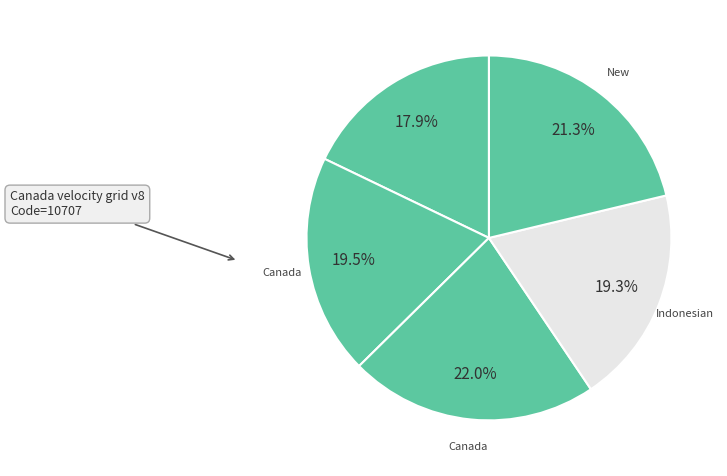

Is there any slice that represents more than half of the pie?

No